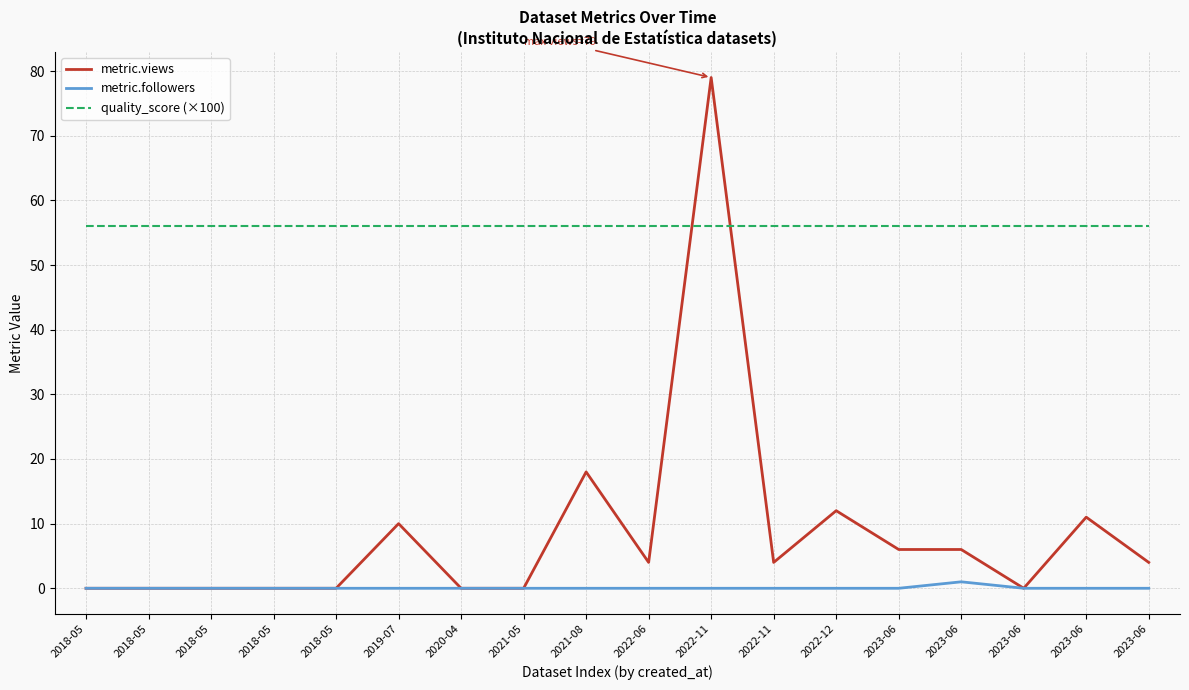

Rank the series by their average value, from lowest to highest.

metric.followers, metric.views, quality_score (×100)